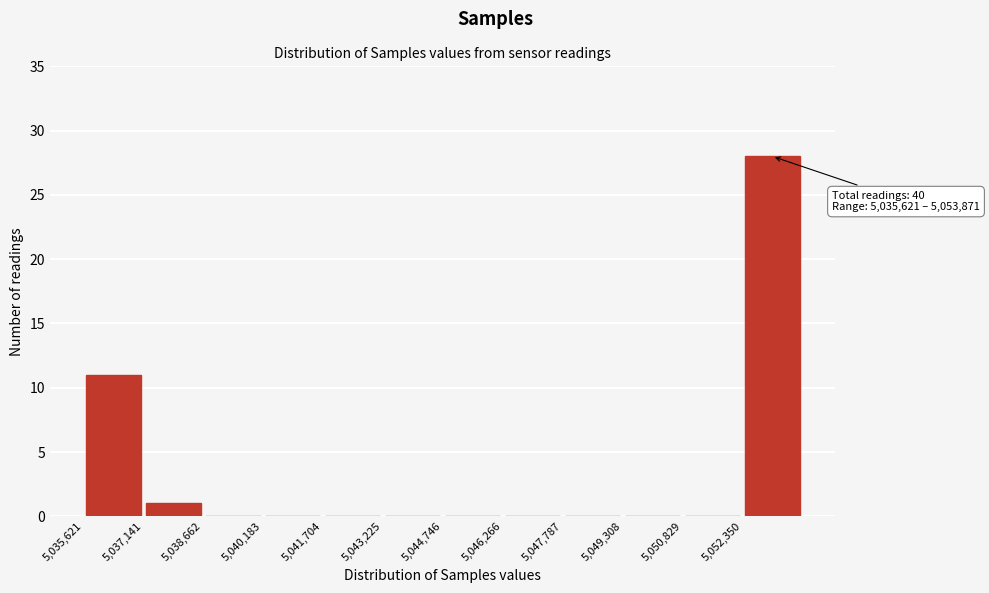

Over which range of the x-axis is the bar tallest?

5052400 to 5053800